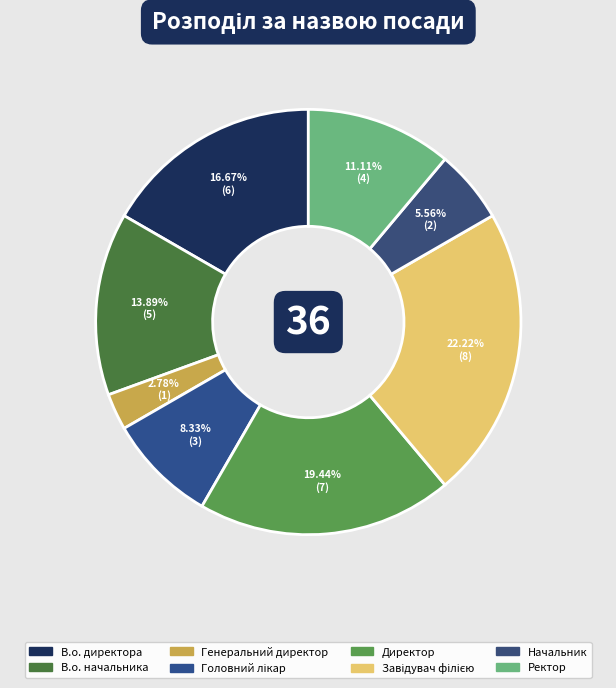

Is Начальник the majority of the pie?

No